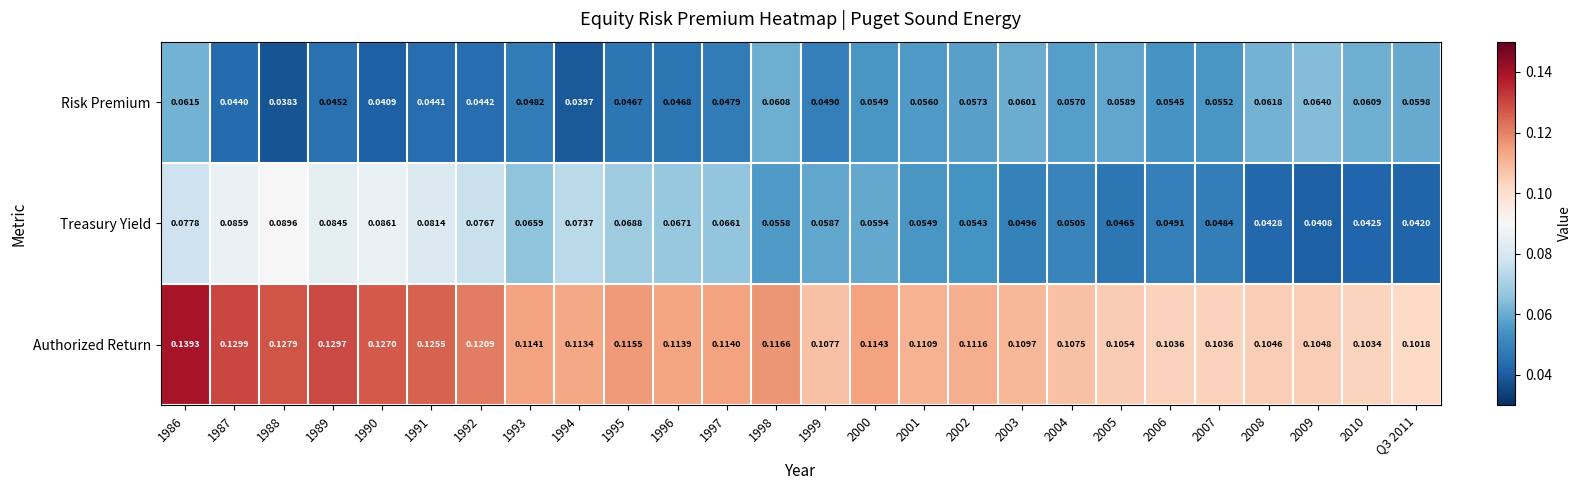

Between 1989 and 1990, which series saw the biggest shift?

Risk Premium